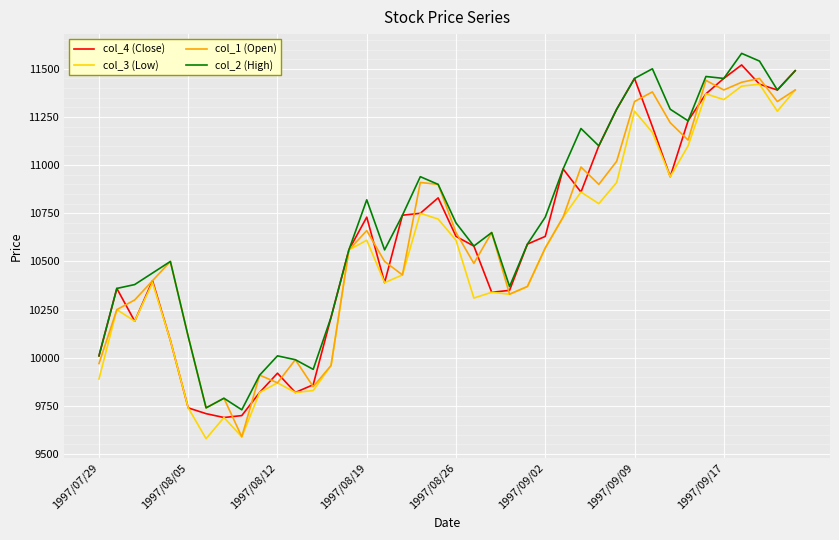

Which series has the widest spread of values?

col_1 (Open)